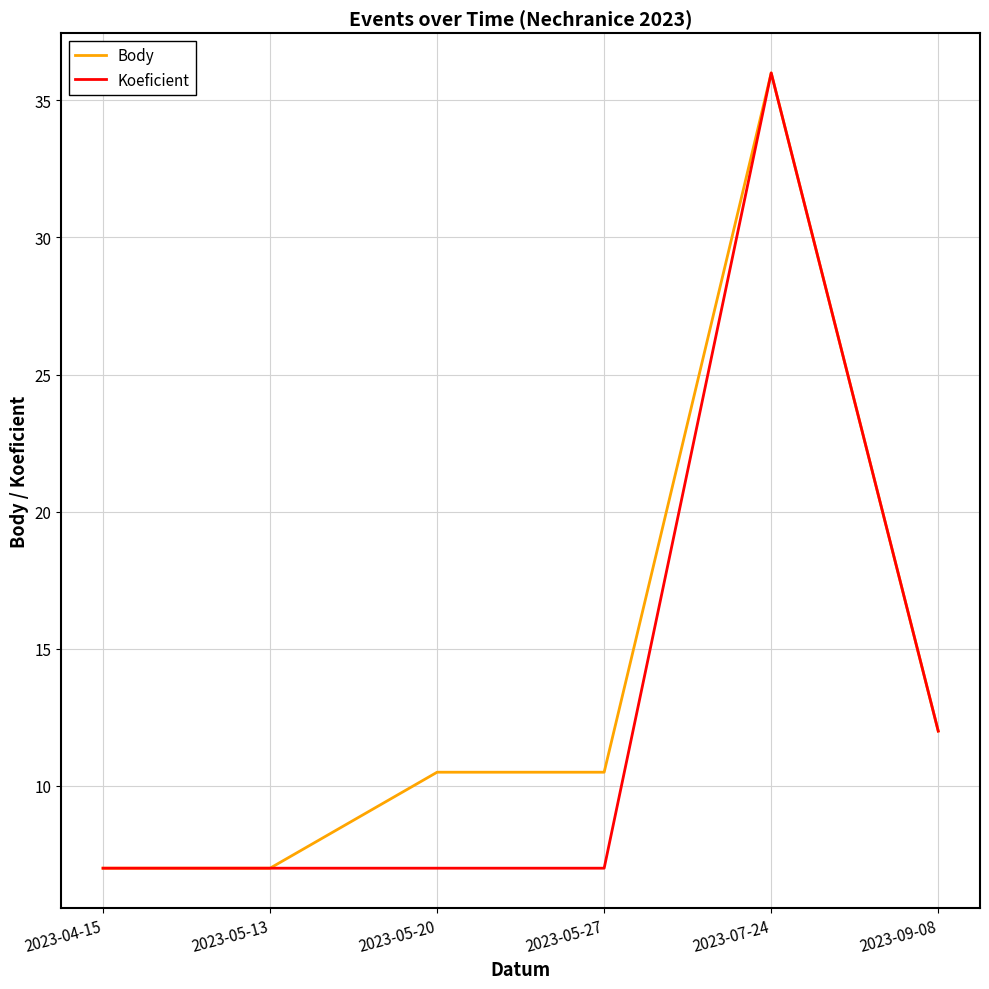

What is the highest value of the Body series?

36.0